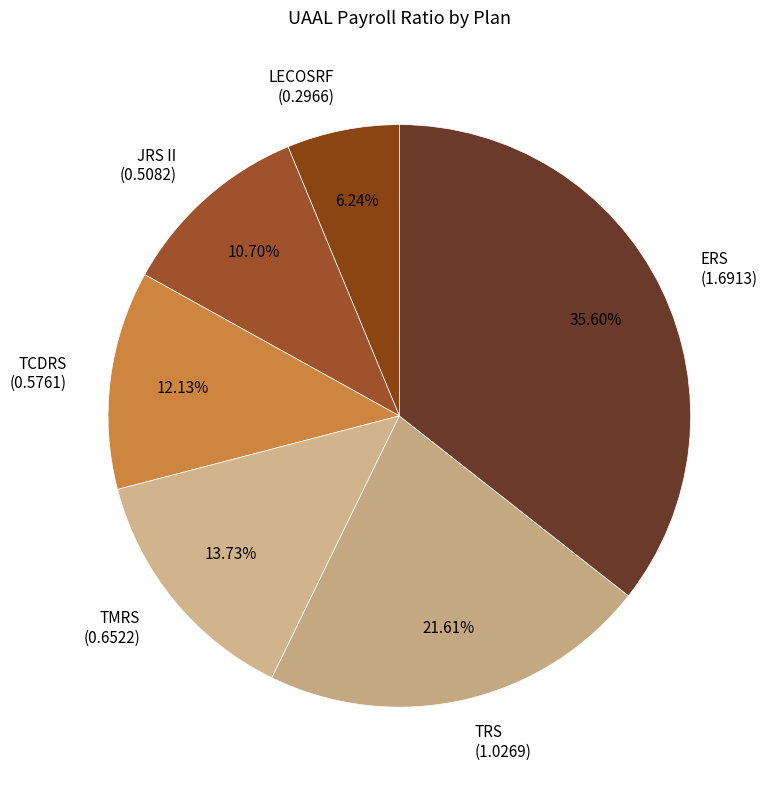

Does any single category account for the majority?

No